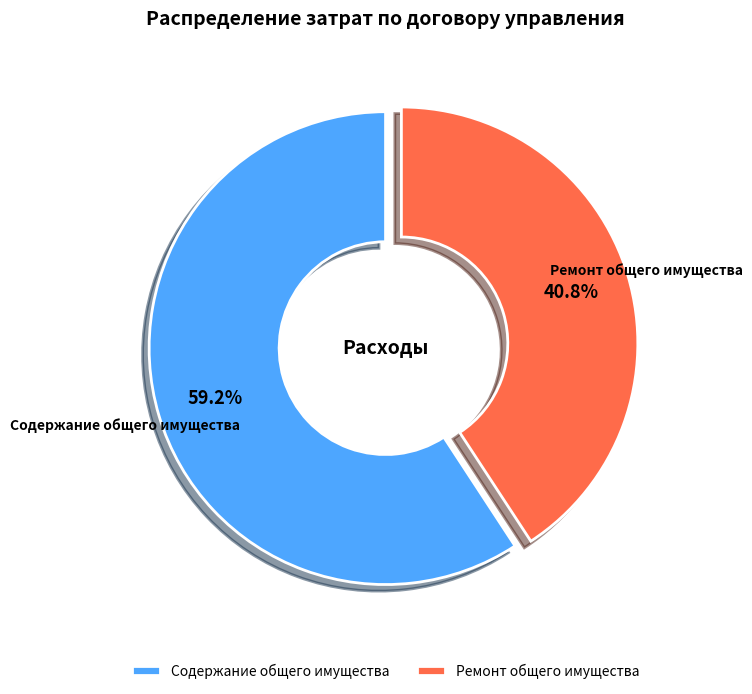

Which category has the biggest portion of the pie?

Содержание общего имущества